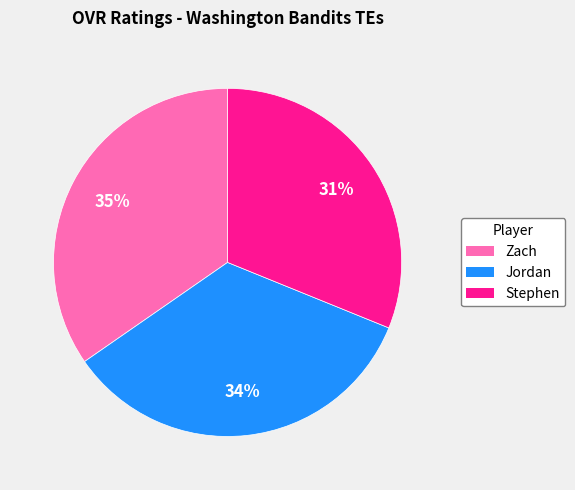

What is the ratio of the value at Jordan to the value at Zach?

1.0